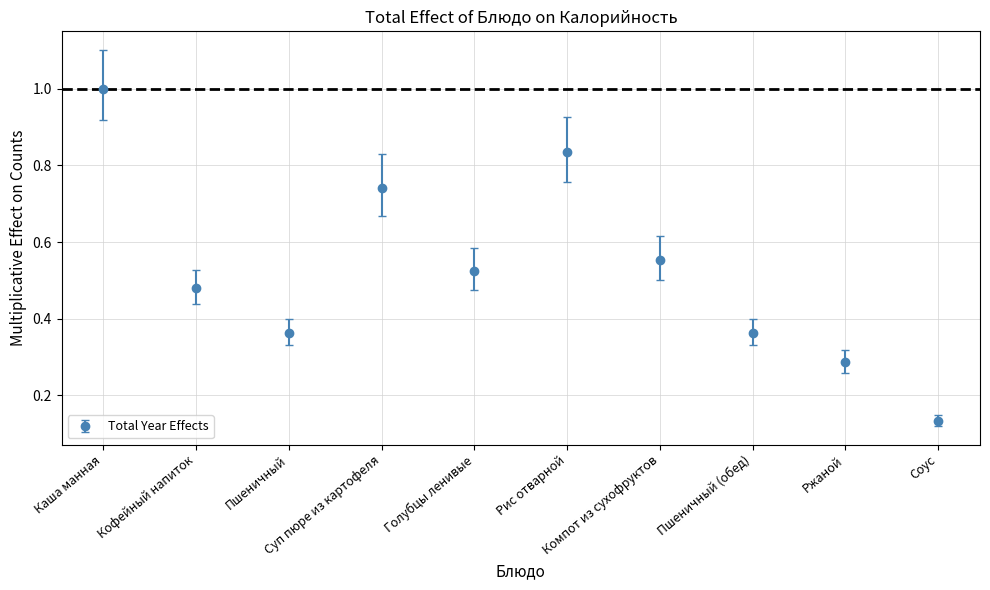

What is the difference between the maximum and minimum values?

0.9